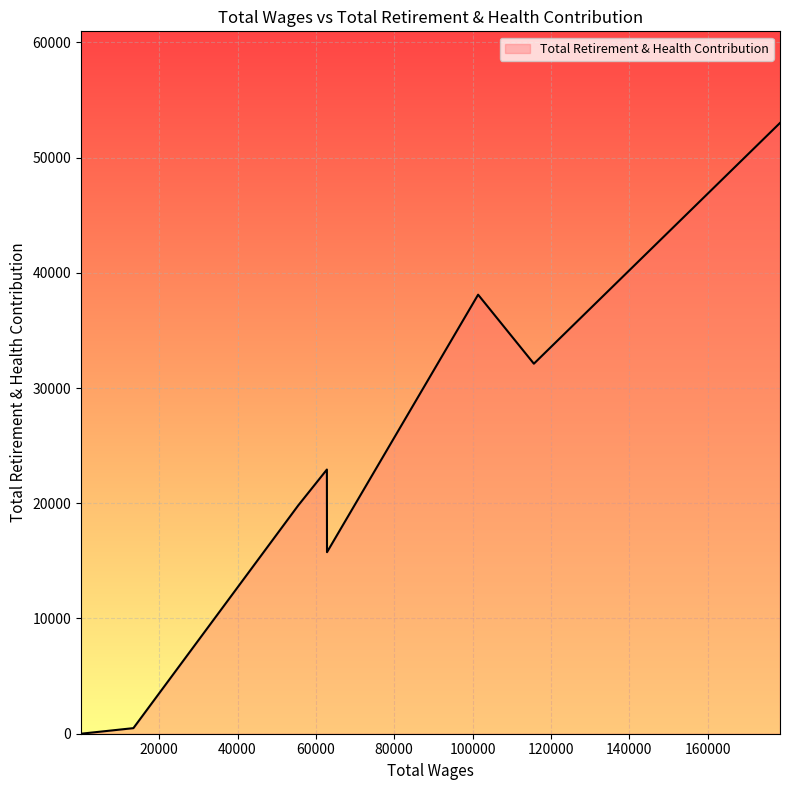

True or false: the data shows 692 at 6.

False